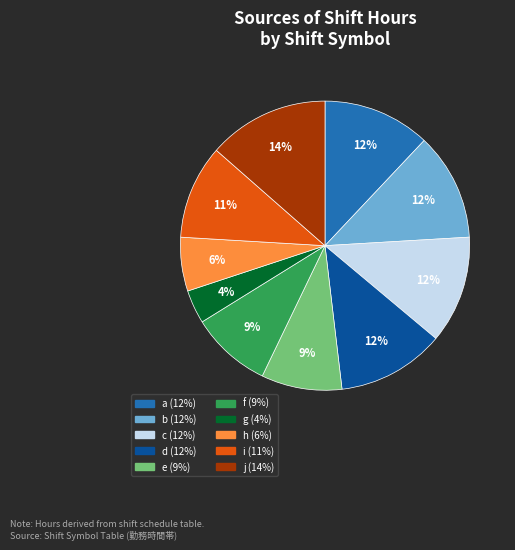

To the nearest percent, what is the difference between the a and e slice percentages?

3%